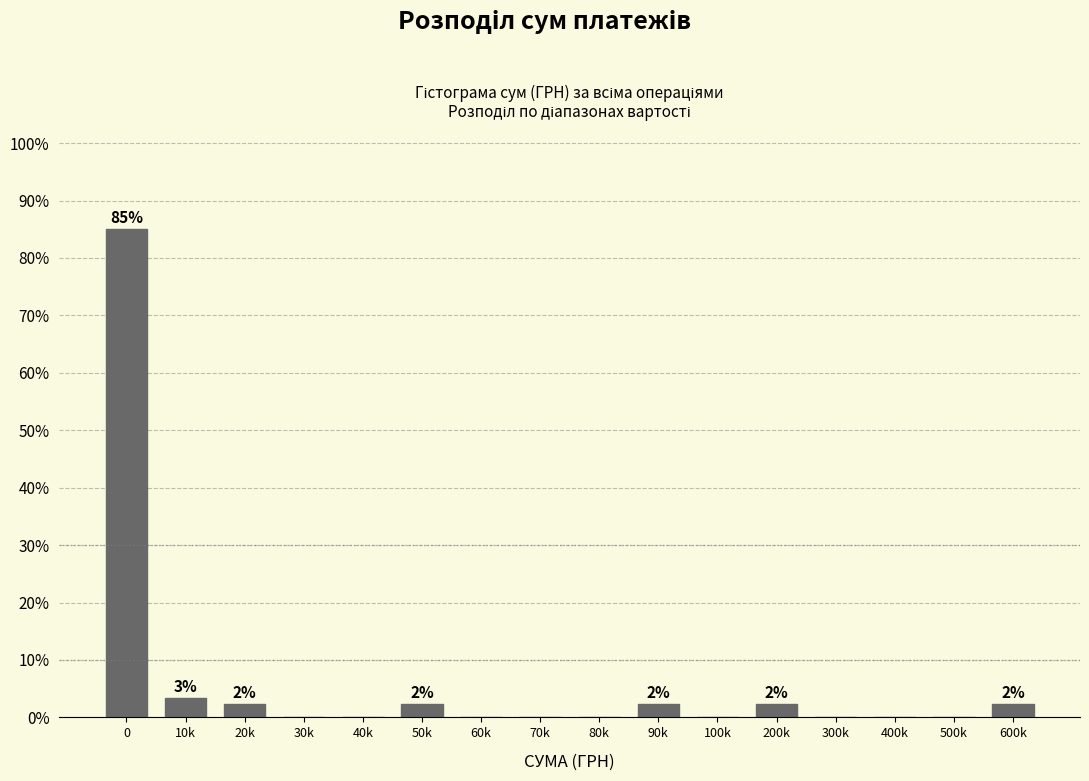

Reading right to left, extract all data points from this chart.

600k=2.3	500k=0.0	400k=0.0	300k=0.0	200k=2.3	100k=0.0	90k=2.3	80k=0.0	70k=0.0	60k=0.0	50k=2.3	40k=0.0	30k=0.0	20k=2.3	10k=3.4	0=85.1